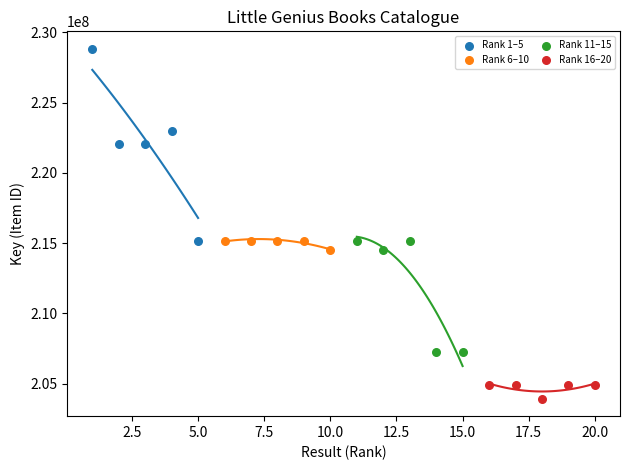

Which series reaches the maximum Y coordinate?

Rank 1–5